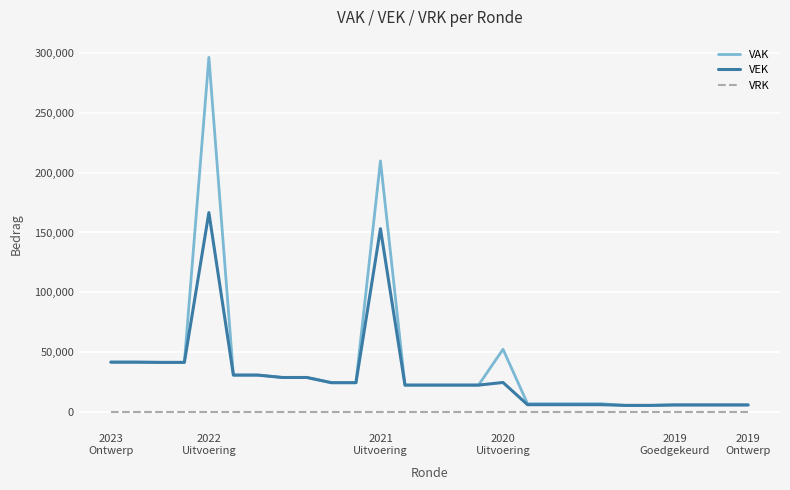

Rank the series by their maximum value, from lowest to highest.

VRK, VEK, VAK